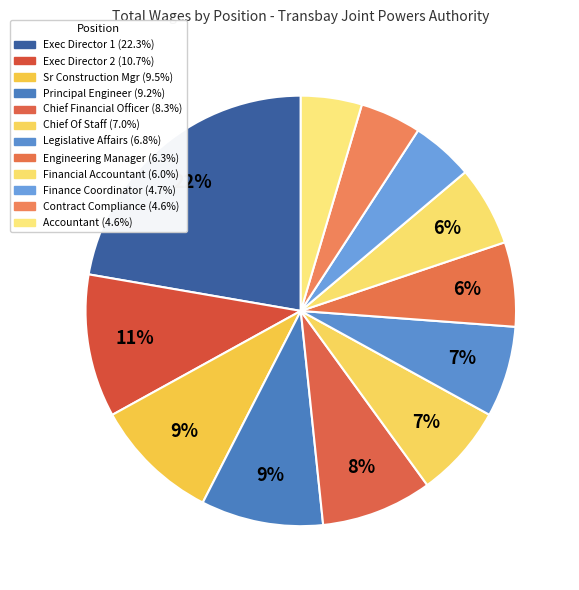

Rank the categories by value from highest to lowest.

Executive Director (494586), Executive Director (238290), Senior Construction Manager, Principal Engineer, Chief Financial Officer, Chief Of Staff/Board Secretary, Legislative Affairs & Community Outreach, Engineering Manager, Financial & Systems Accountant/Hr Analyst, Finance Coordinator, Contract Compliance Officer, Accountant